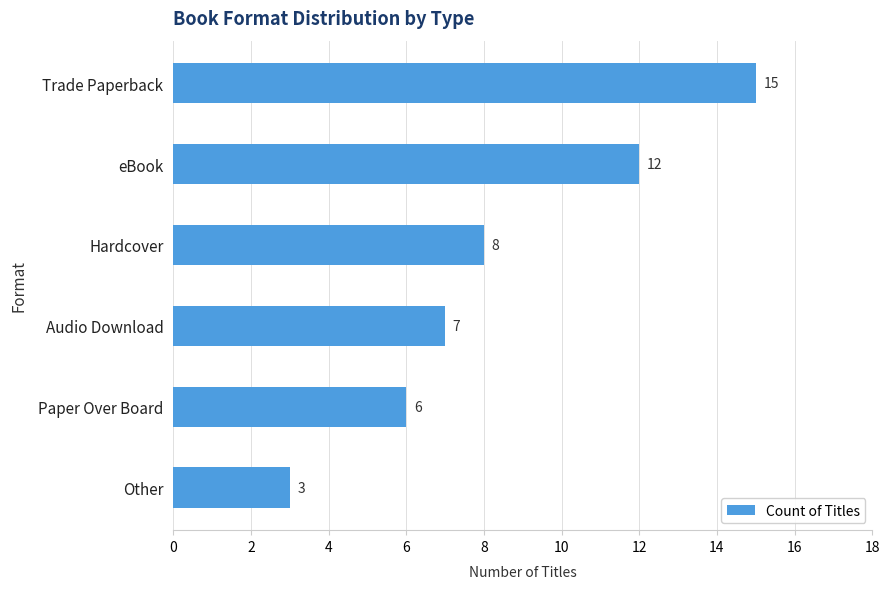

What is the sum of all values?

51